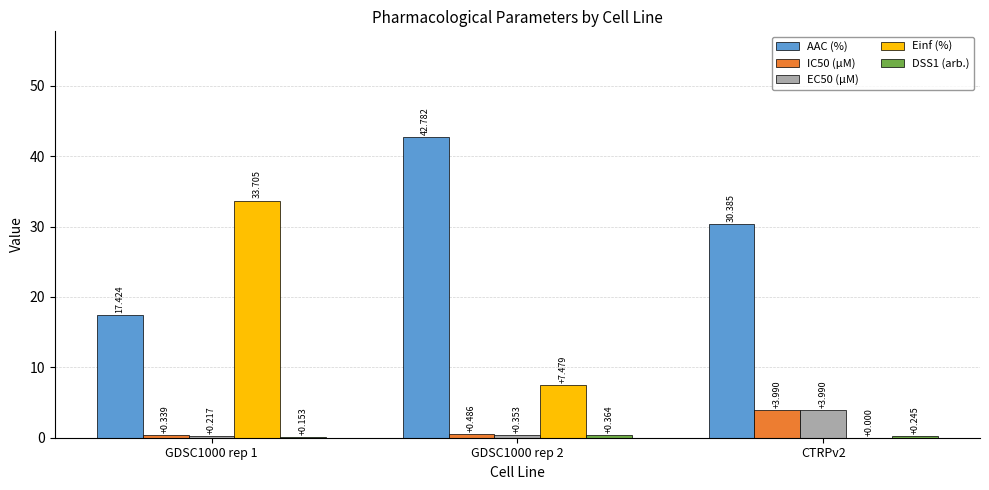

How many series are shown in this chart?

5